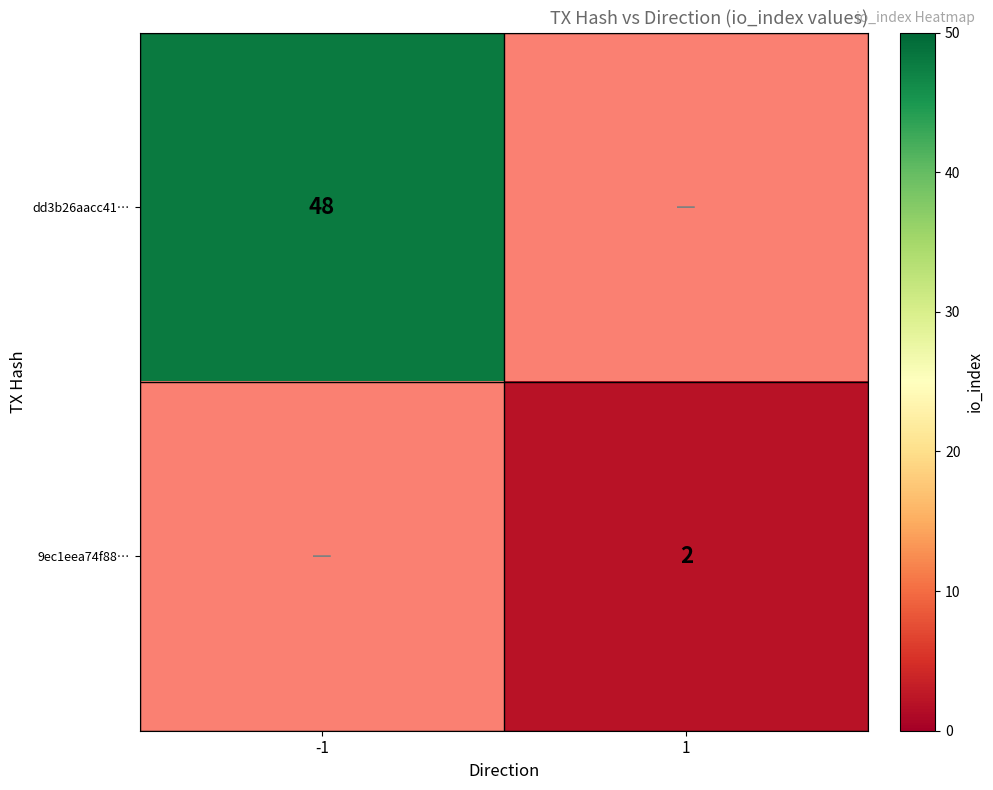

The value of 9ec1eea74f88… at 1 is 2. True or false?

True